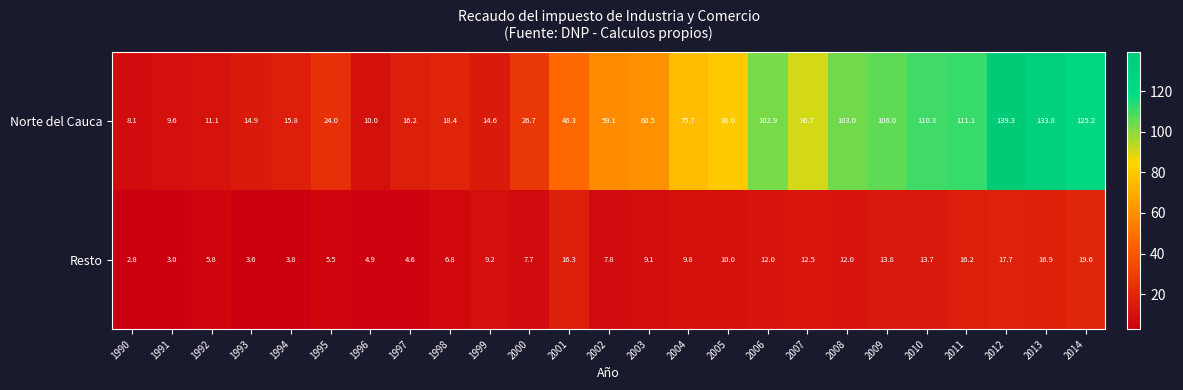

Rank the series by their average value, from lowest to highest.

Resto, Norte del Cauca